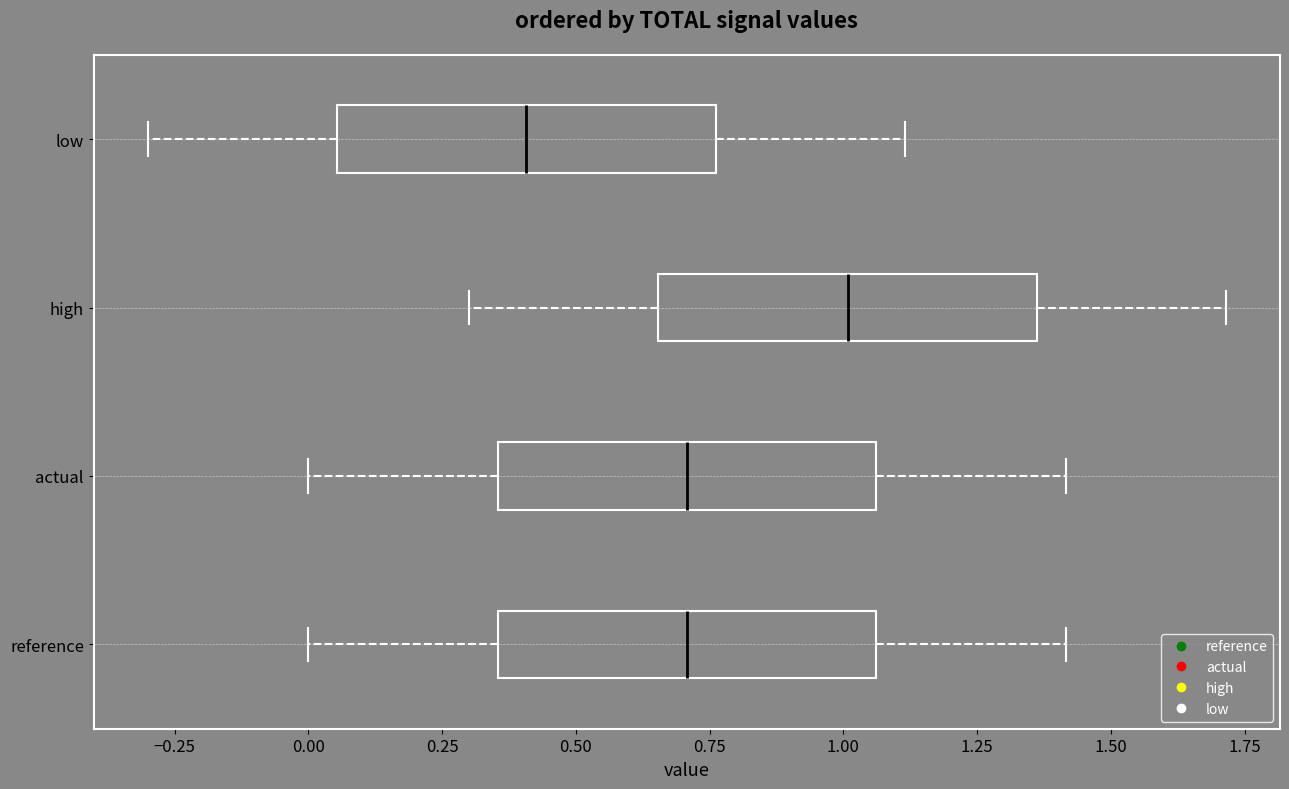

Which box has the furthest to the right median line?

high